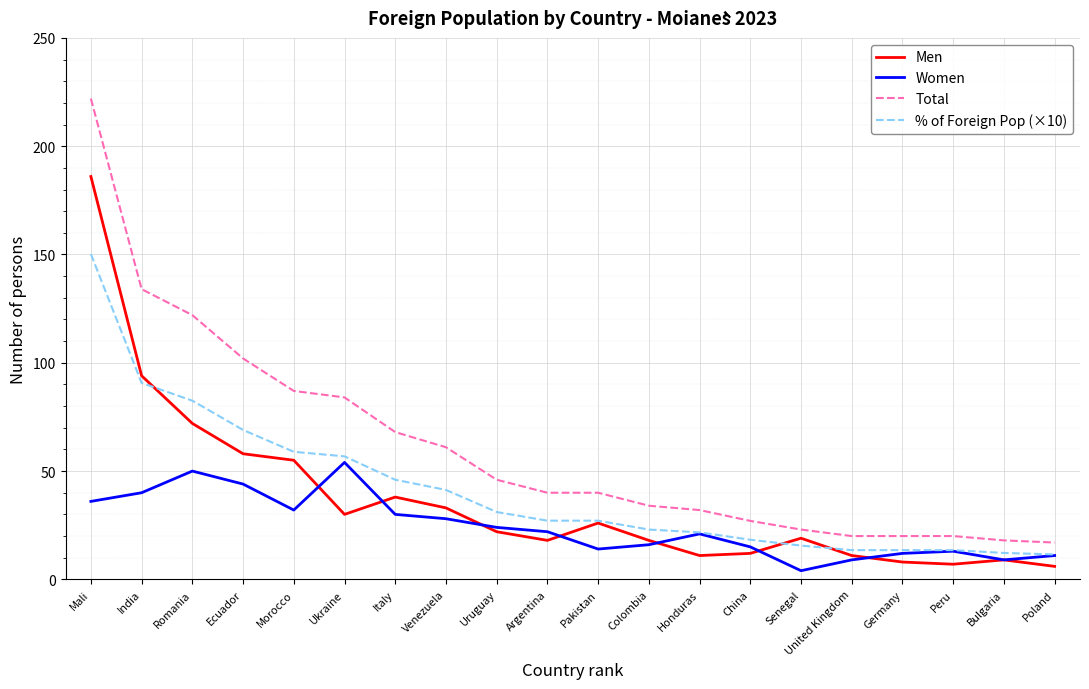

What is the difference between the maximum and minimum values in the Men series?

180.0